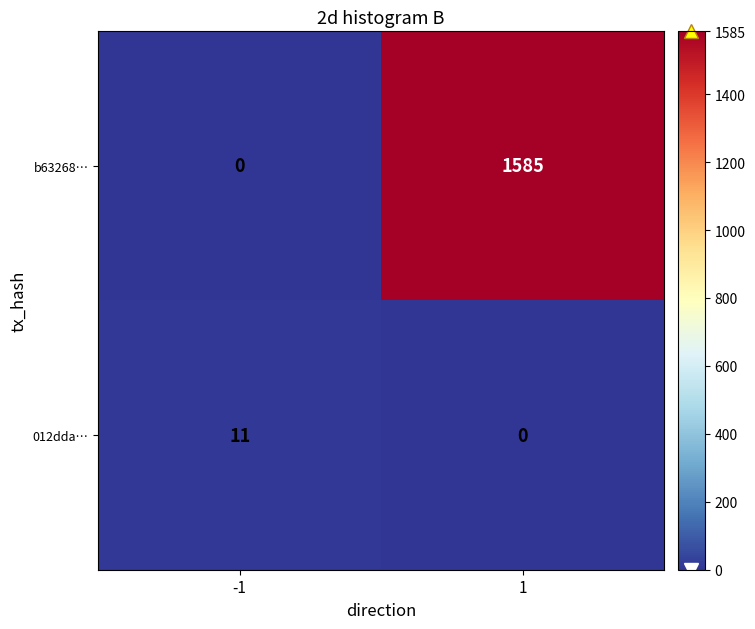

Reading left to right, list all the values displayed in this chart.

b63268…: 0	1585
012dda…: 11	0